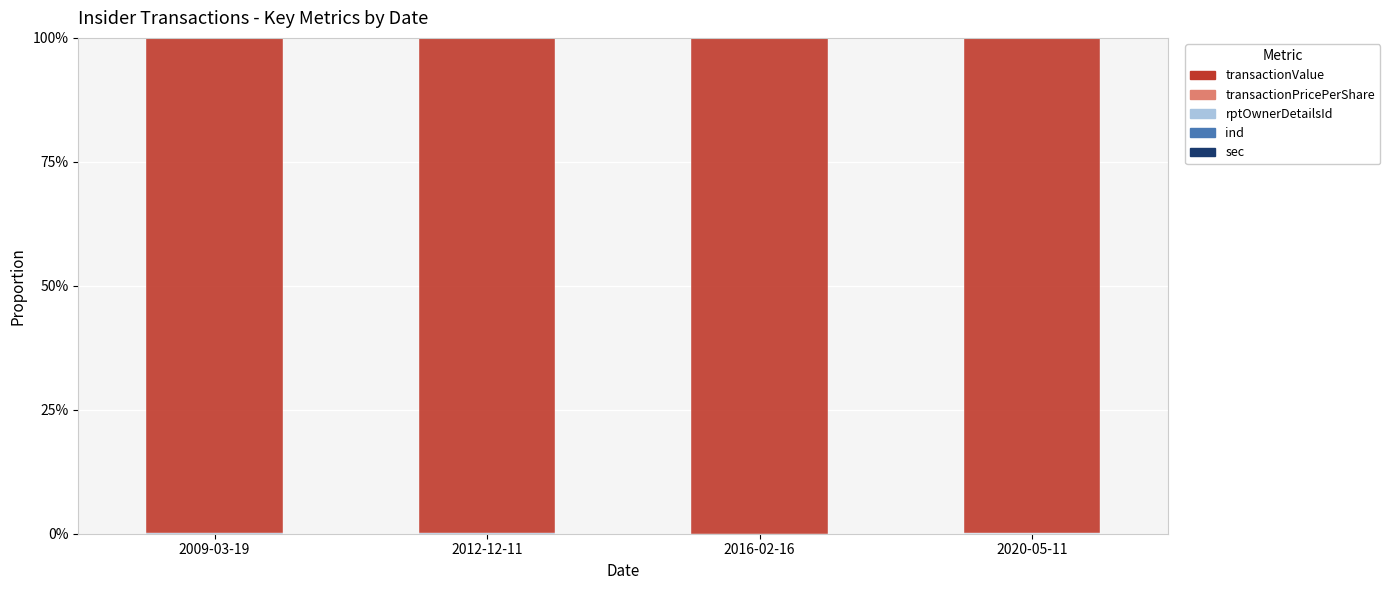

At which category is the sum across all series the highest?

2009-03-19